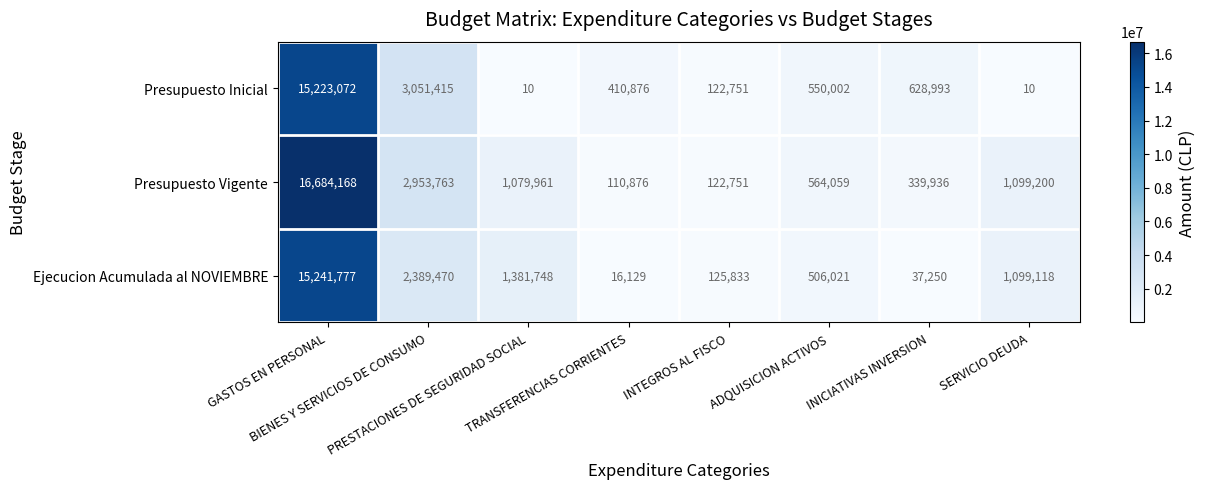

Which series has the largest total across all categories?

Presupuesto Vigente